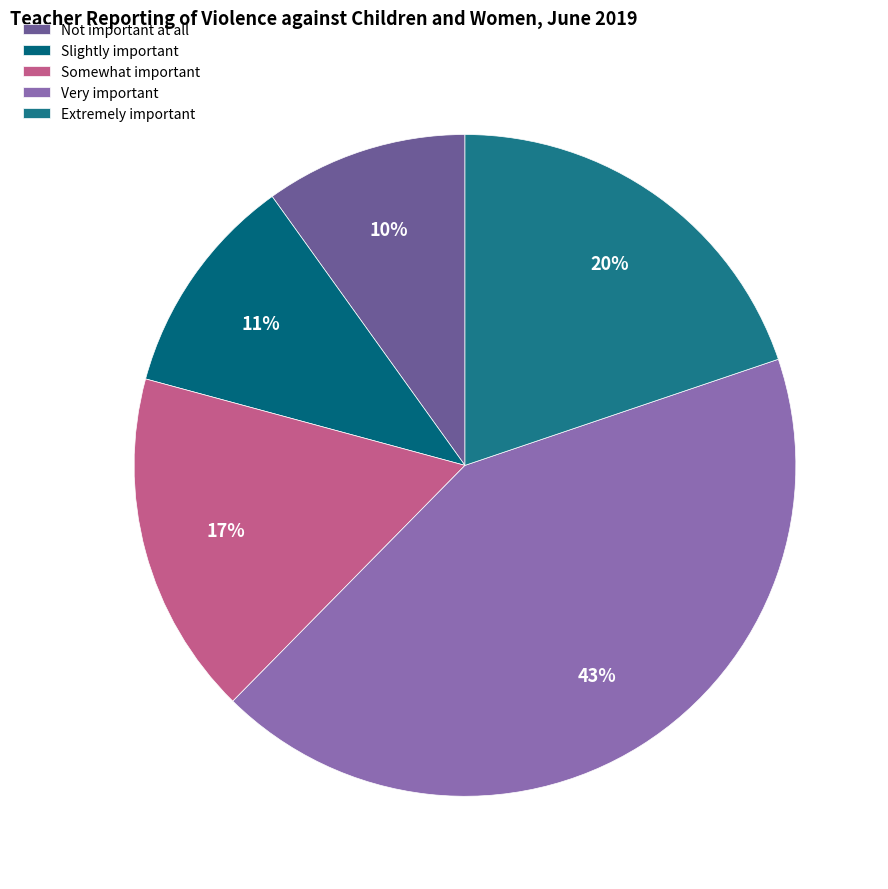

What is the total percentage of Slightly important and Not important at all?

20.8%